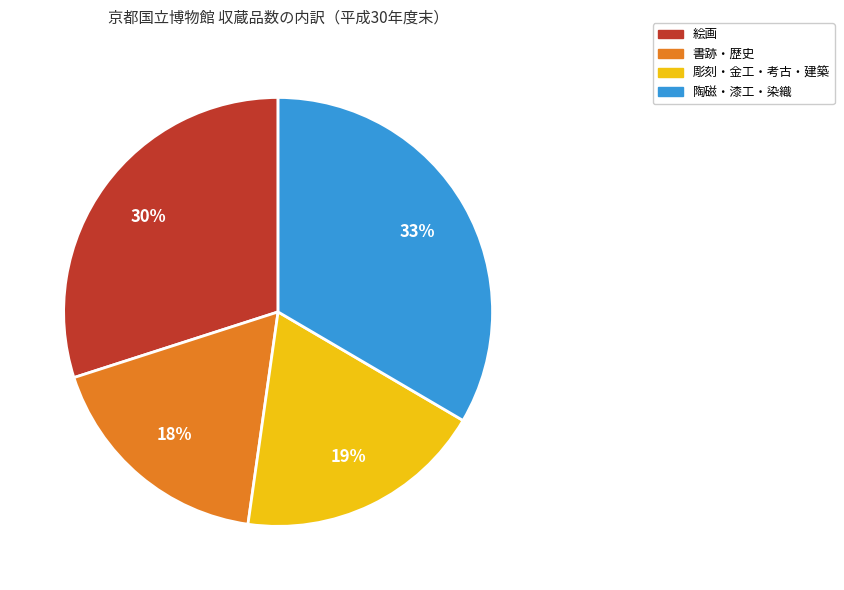

Do 絵画 and 彫刻・金工・考古・建築 together represent more than half of the pie?

No